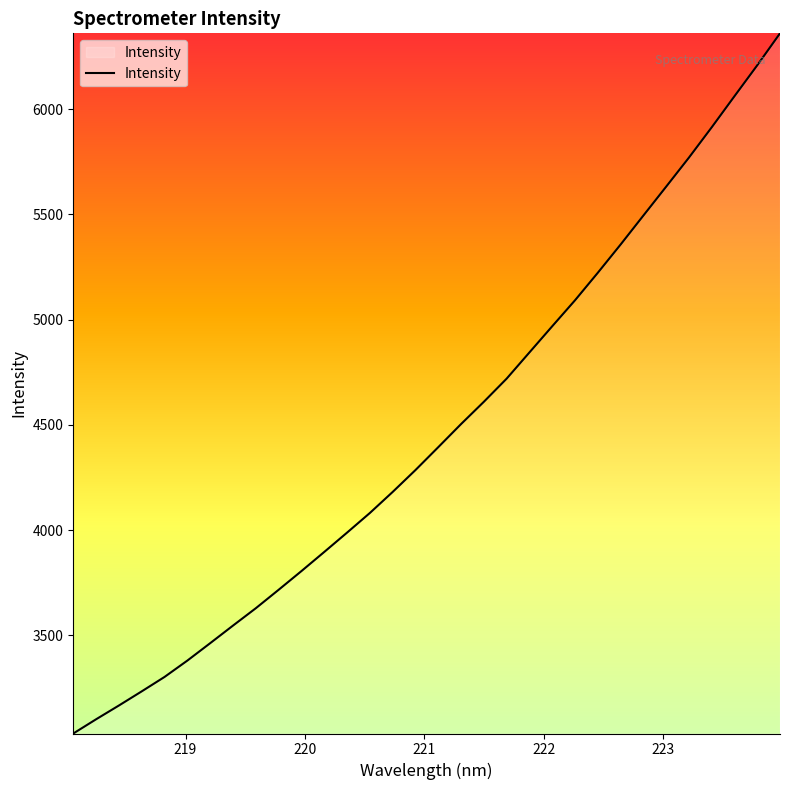

What is the difference between the maximum and minimum values?

3327.3